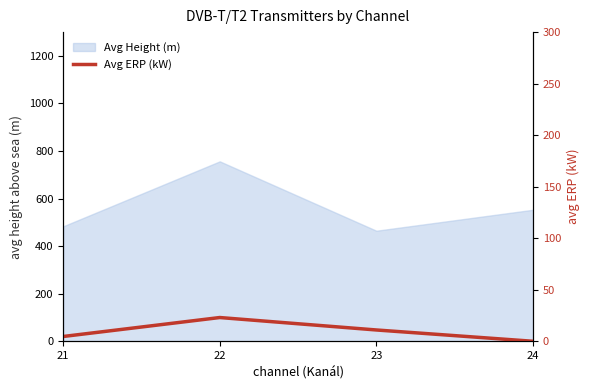

Which label corresponds to the smallest value in the chart?

24